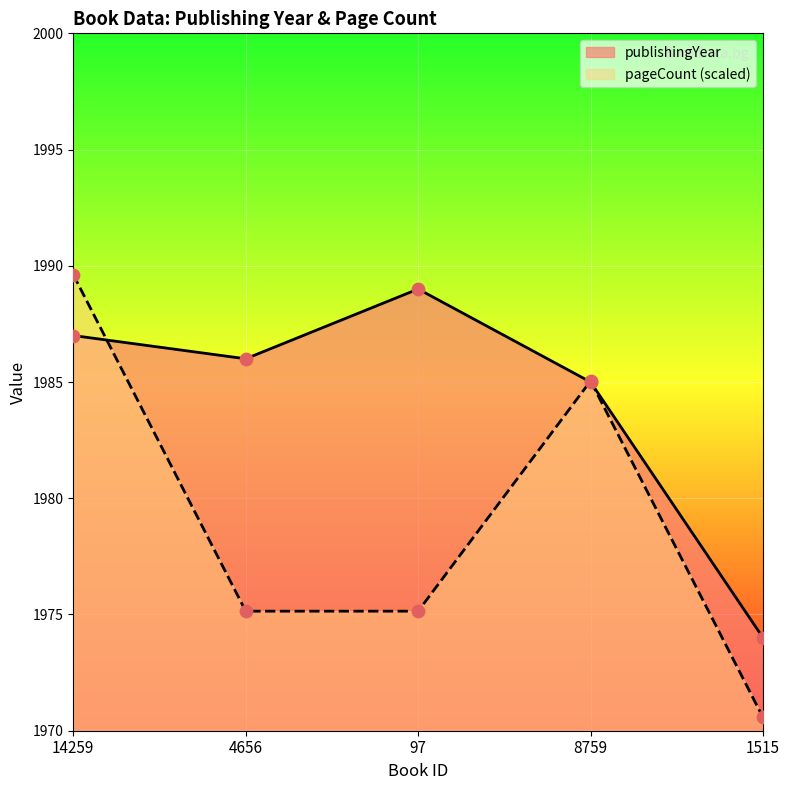

What are all the series names shown in the legend?

publishingYear, pageCount (scaled)